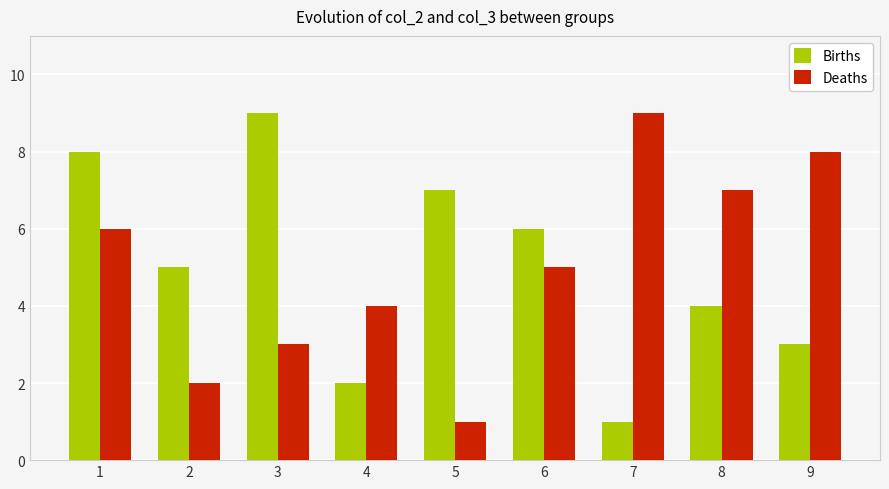

At which label does Deaths first exceed 5?

1